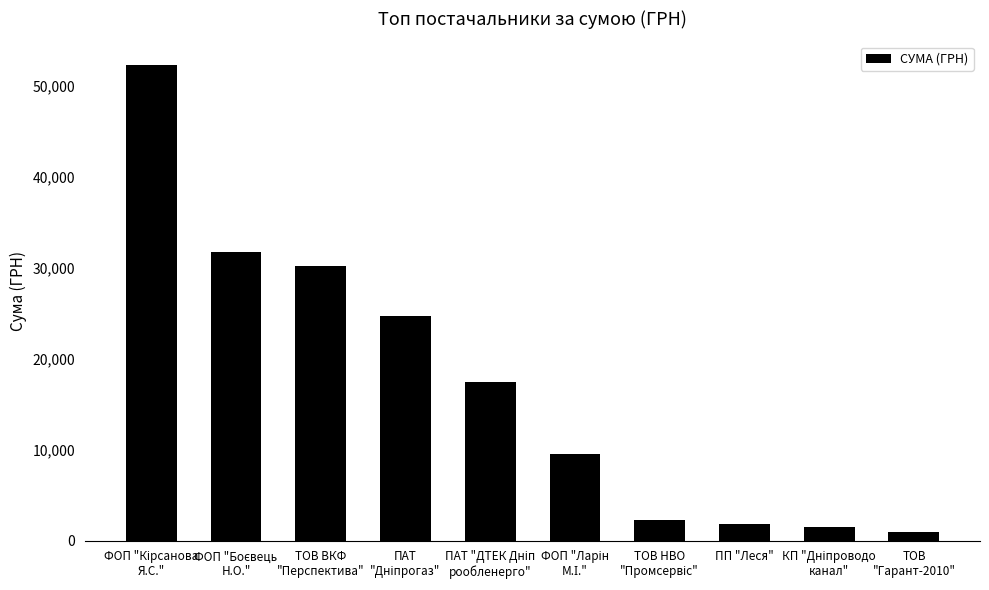

How many distinct data groups are displayed?

1